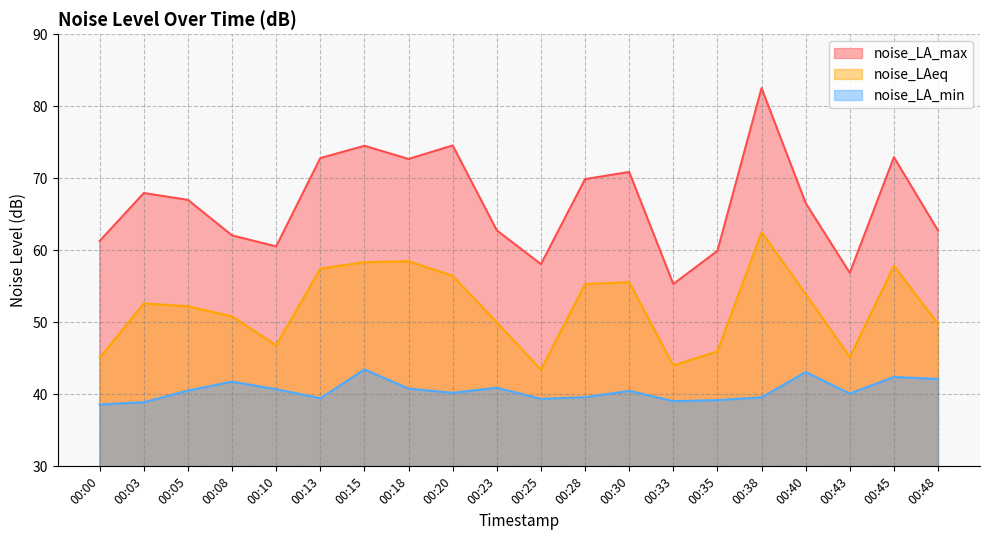

What is the value of the noise_LA_min point at the 6th from the left?

39.5